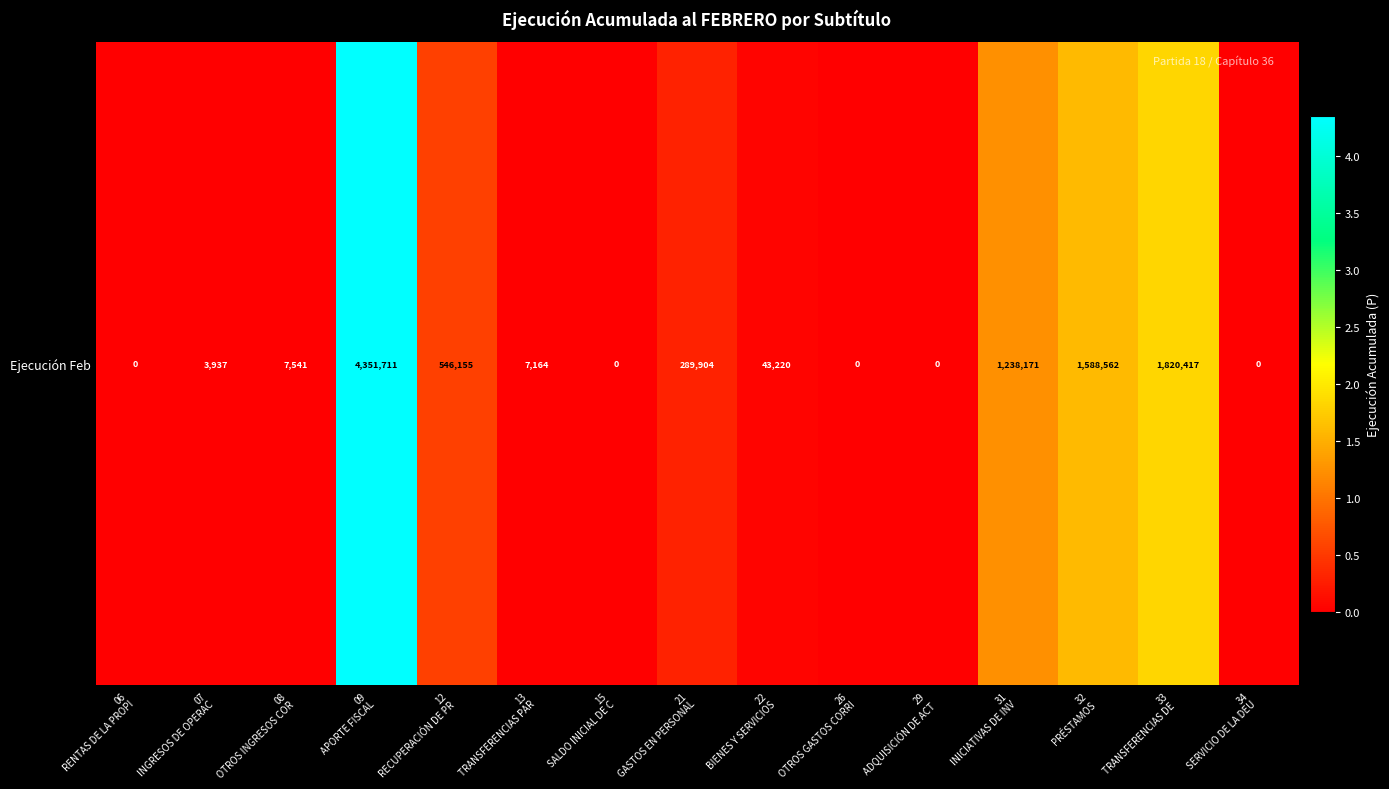

How many data points are less than 7541?

7